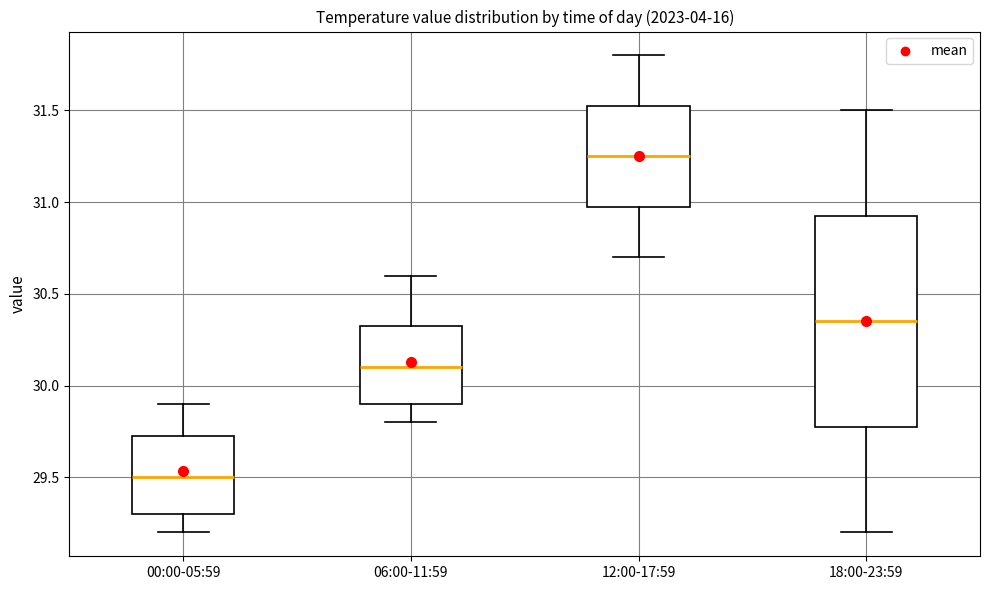

Where is the lower edge of the box for 06:00-11:59 on the y-axis? The values are not printed on the chart, so give them approximately, as read against the axis.

29.90